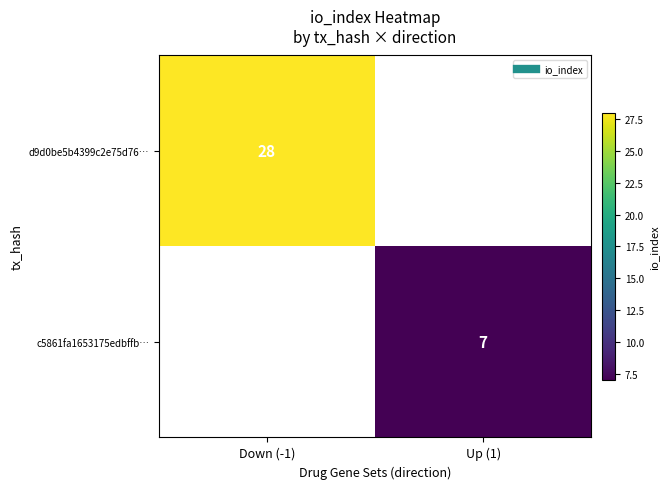

At how many categories does at least one series exceed 24?

1